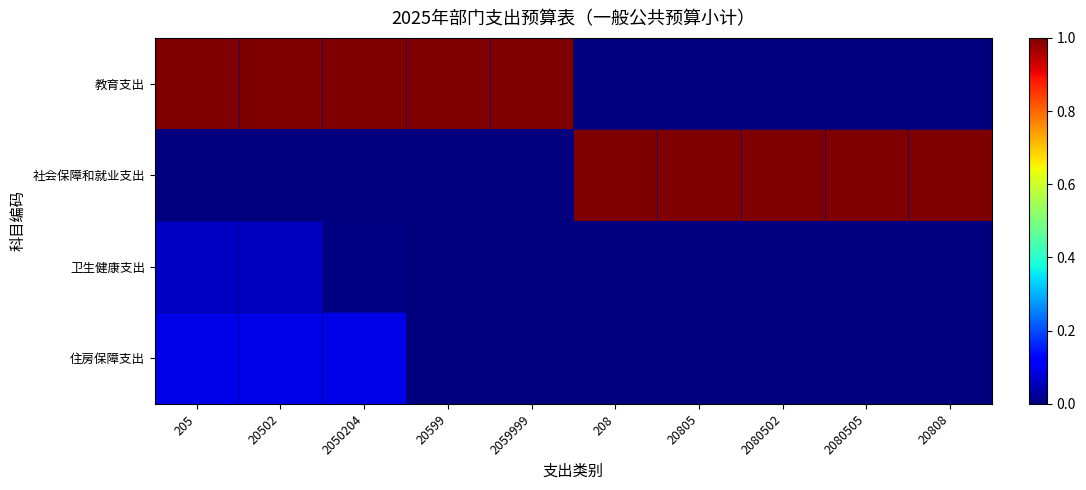

Rank the series by their maximum value, from lowest to highest.

卫生健康支出, 住房保障支出, 教育支出, 社会保障和就业支出